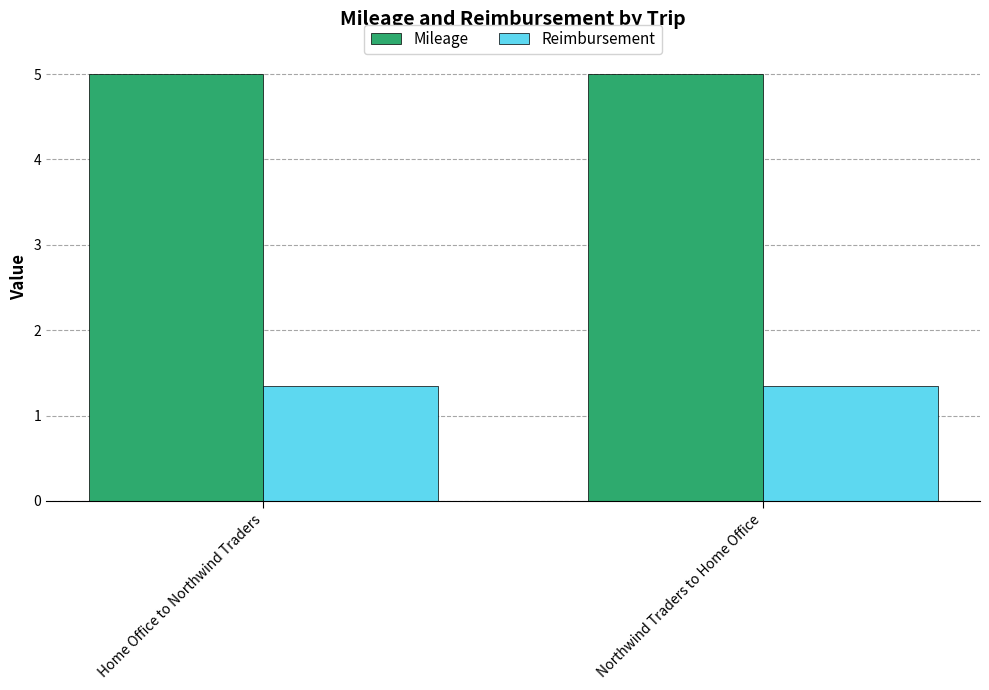

Are the bars grouped side by side (vs. stacked)?

Yes